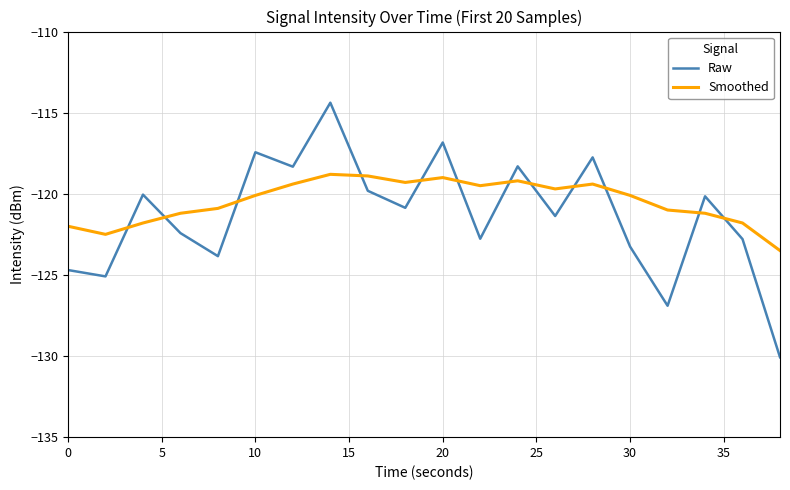

After their last crossing, which series has the higher values: Smoothed or Raw?

Smoothed